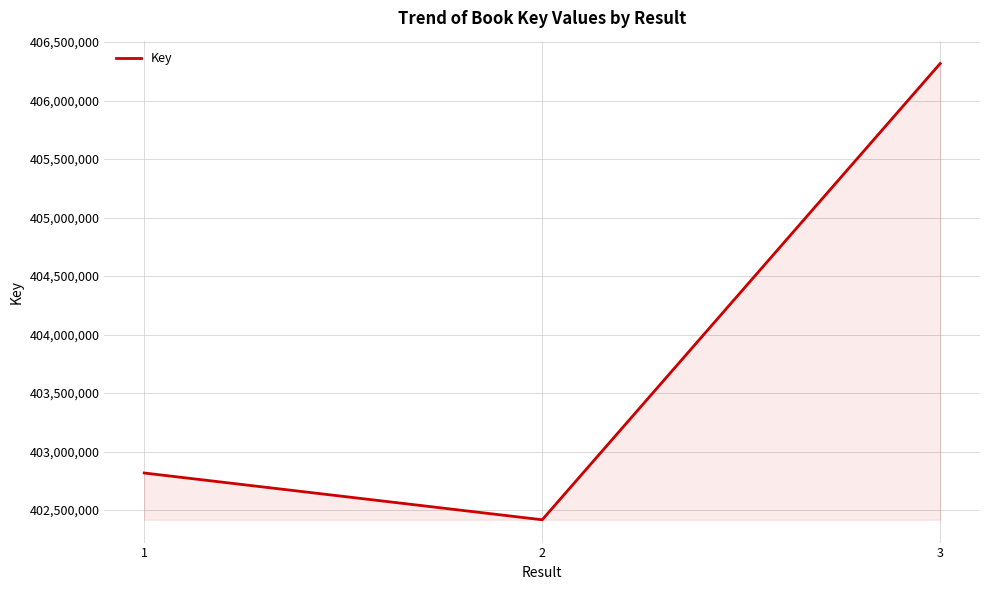

What is the ratio of the value at 2 to the value at 3?

1.0